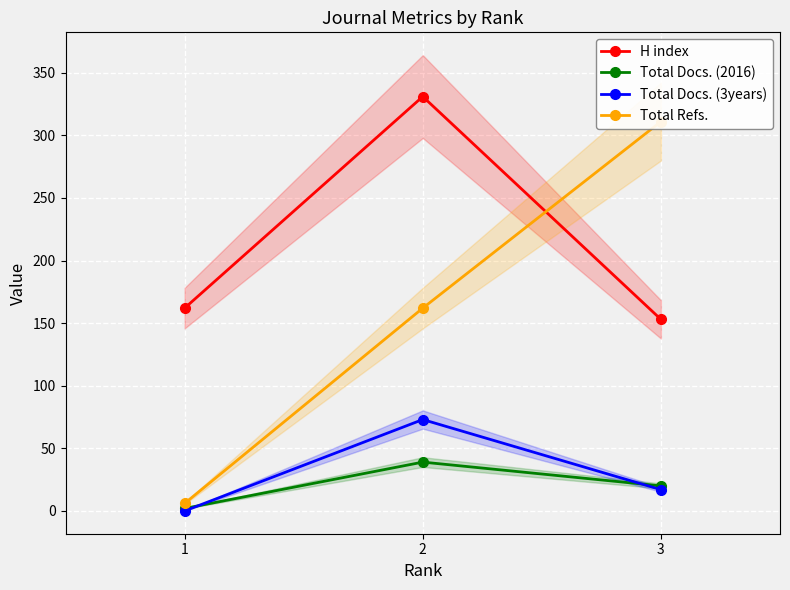

How many series are shown in this chart?

4